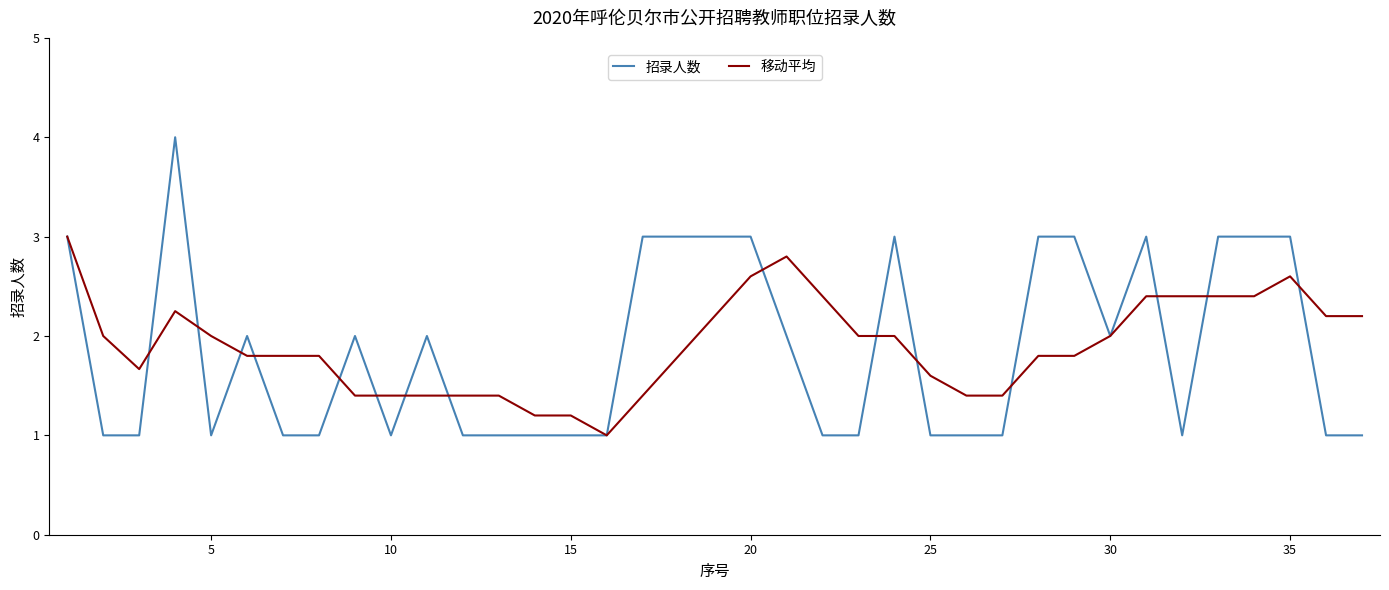

True or false: 移动平均 has more than 0 interior local peaks.

True